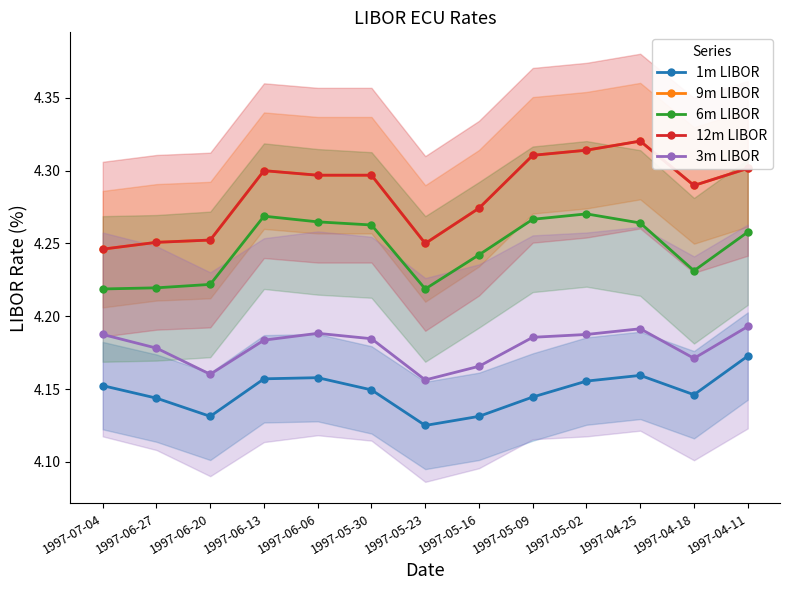

Where is 1m LIBOR nearest to the value 4?

1997-05-23